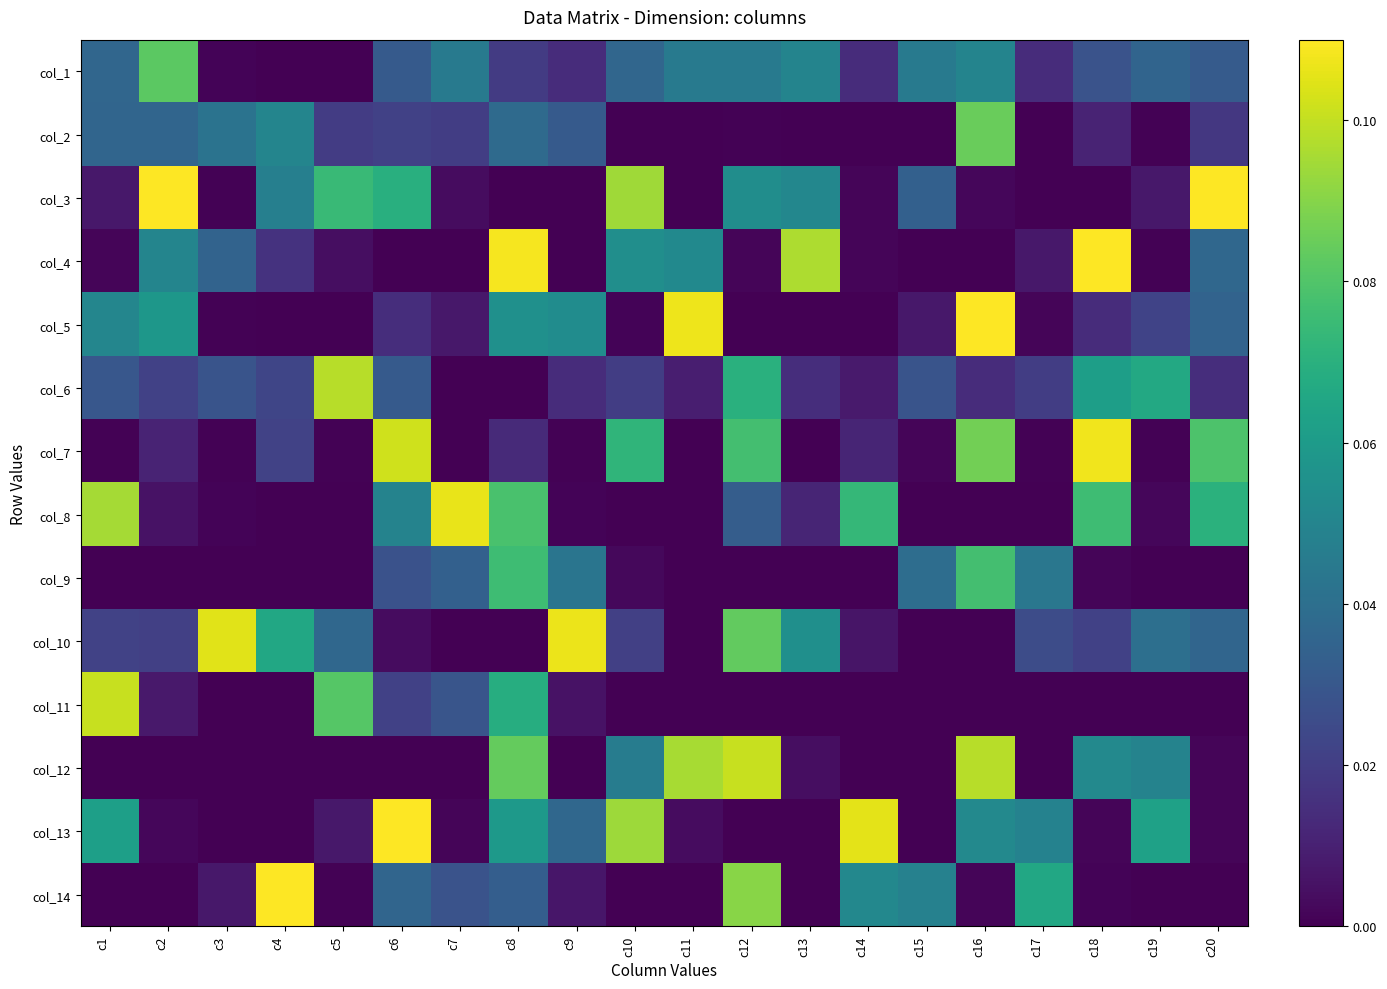

Rank the series at c11 from highest to lowest value.

col_5, col_12, col_4, col_1, col_6, col_13, col_2, col_3, col_7, col_8, col_9, col_10, col_11, col_14